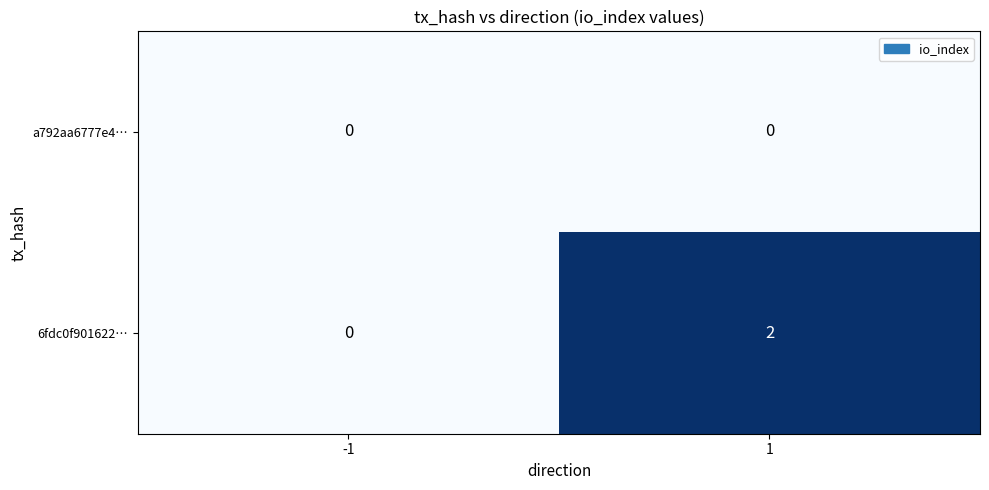

At which category is the sum across all series the highest?

1